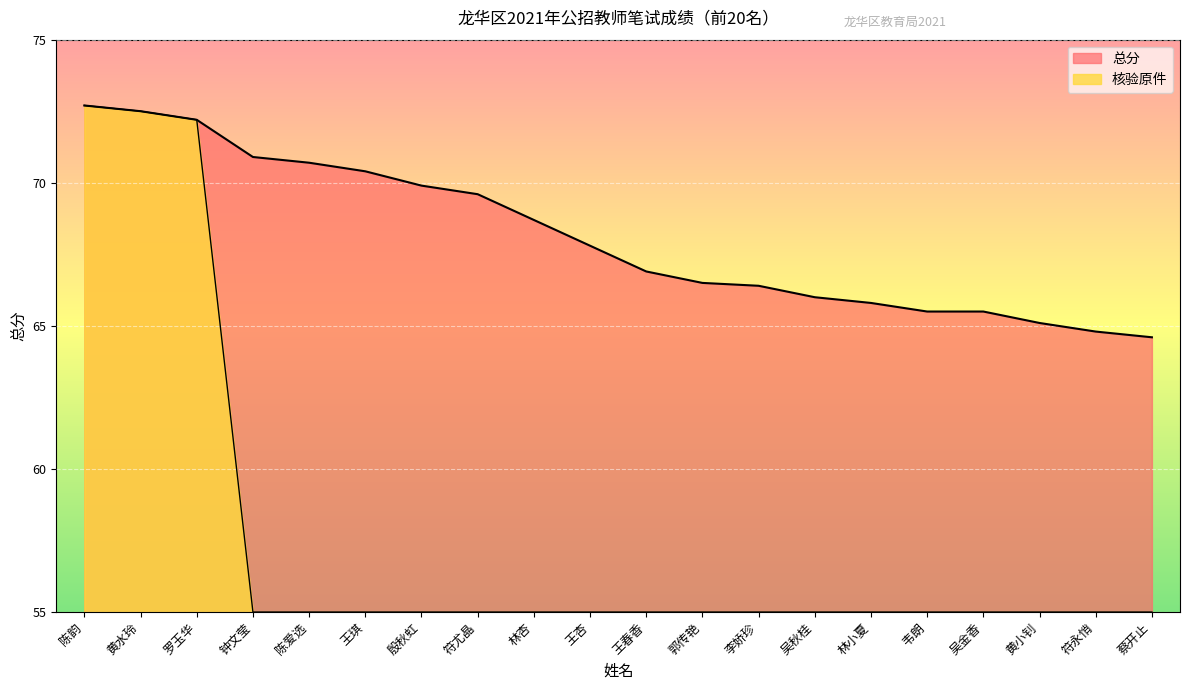

What is the average value of the 总分 series?

68.1